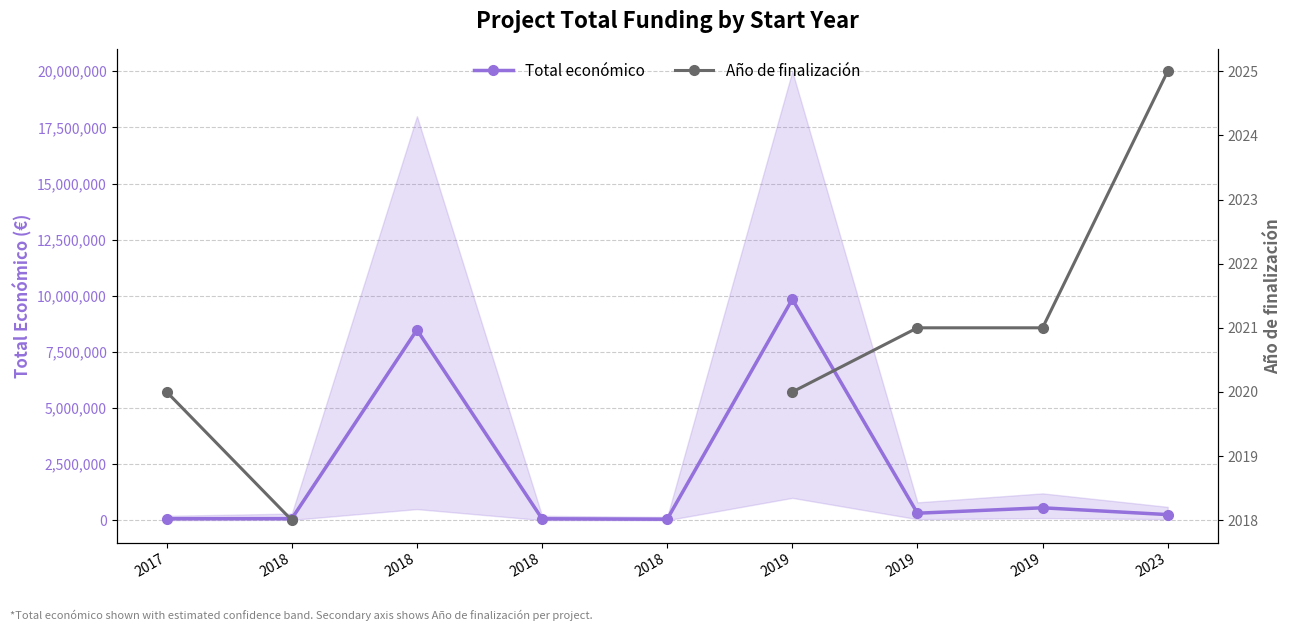

At which label does Total económico first exceed 254993?

2018